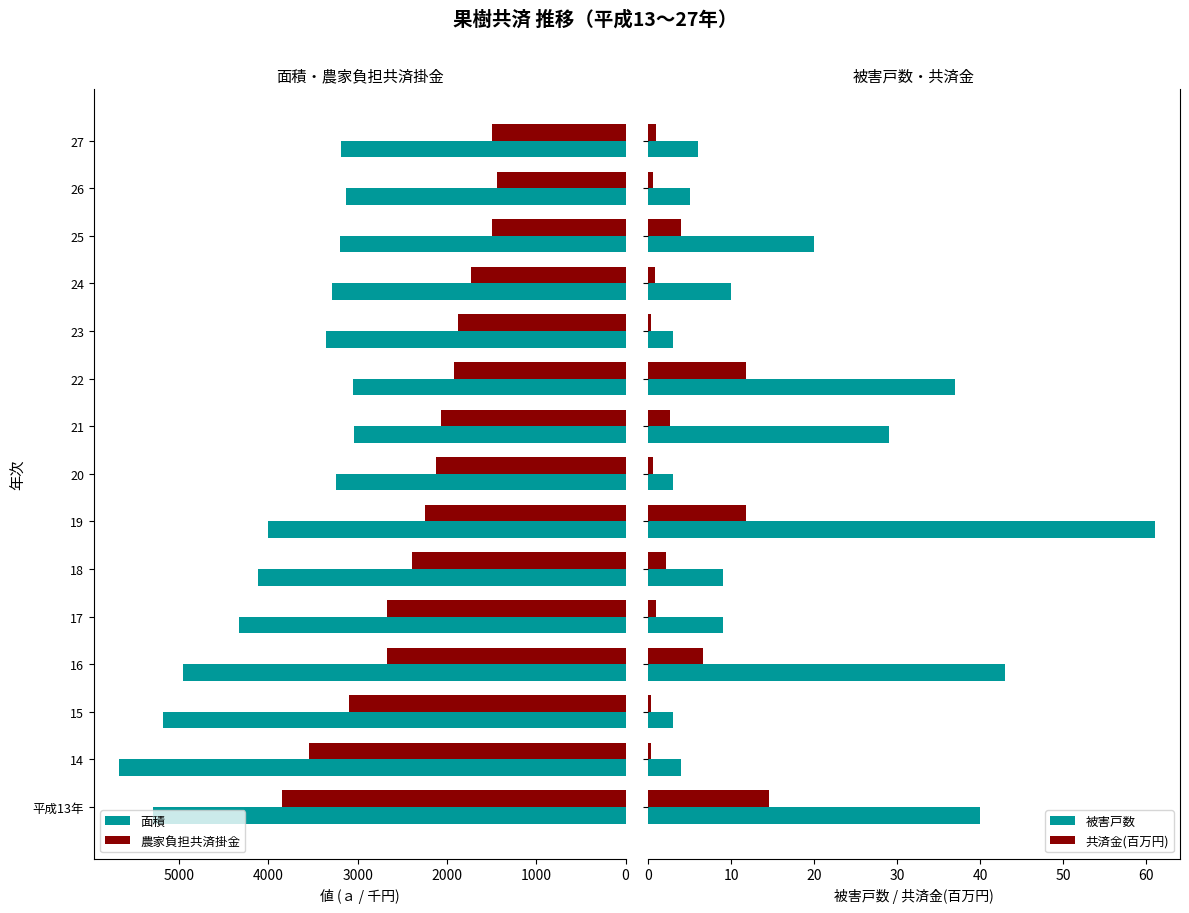

What is the difference between the second highest and minimum values in the 共済金(百万円) series?

11.5